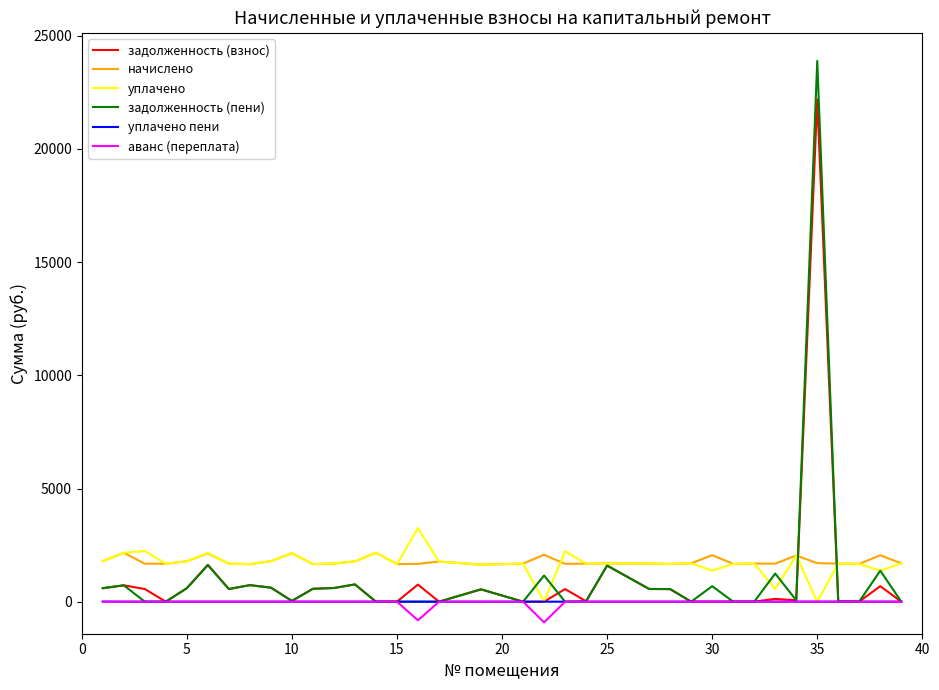

Which series has the widest spread of values?

задолженность (пени)